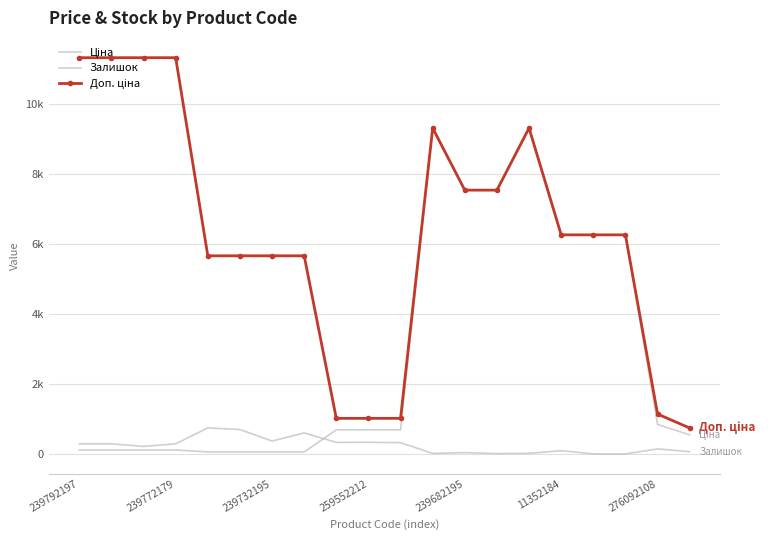

Rank the series by their maximum value, from highest to lowest.

Доп. ціна, Ціна, Залишок